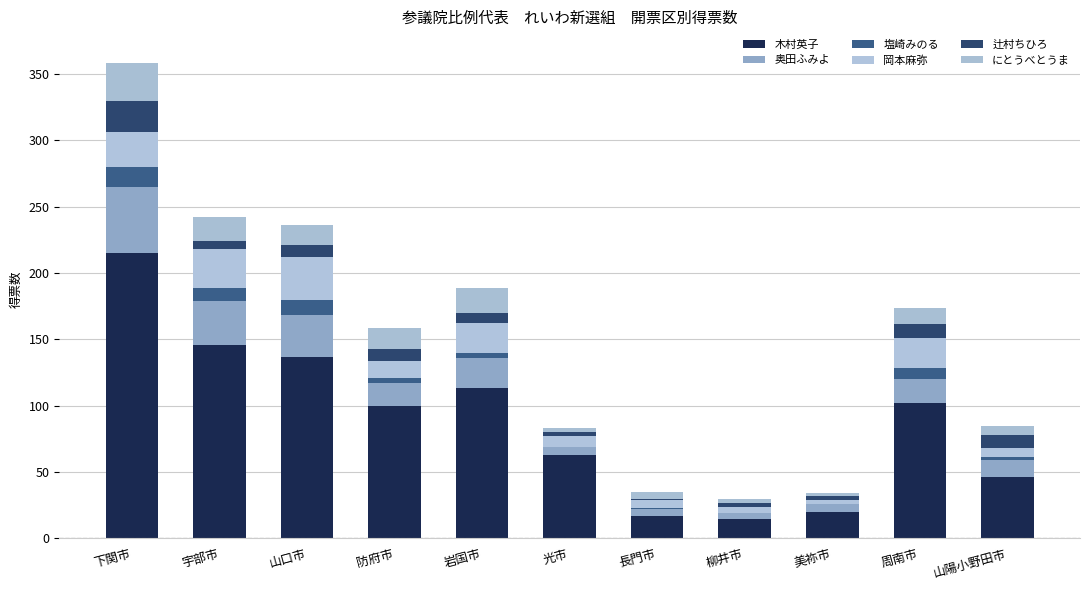

Are the bars grouped side by side (vs. stacked)?

No